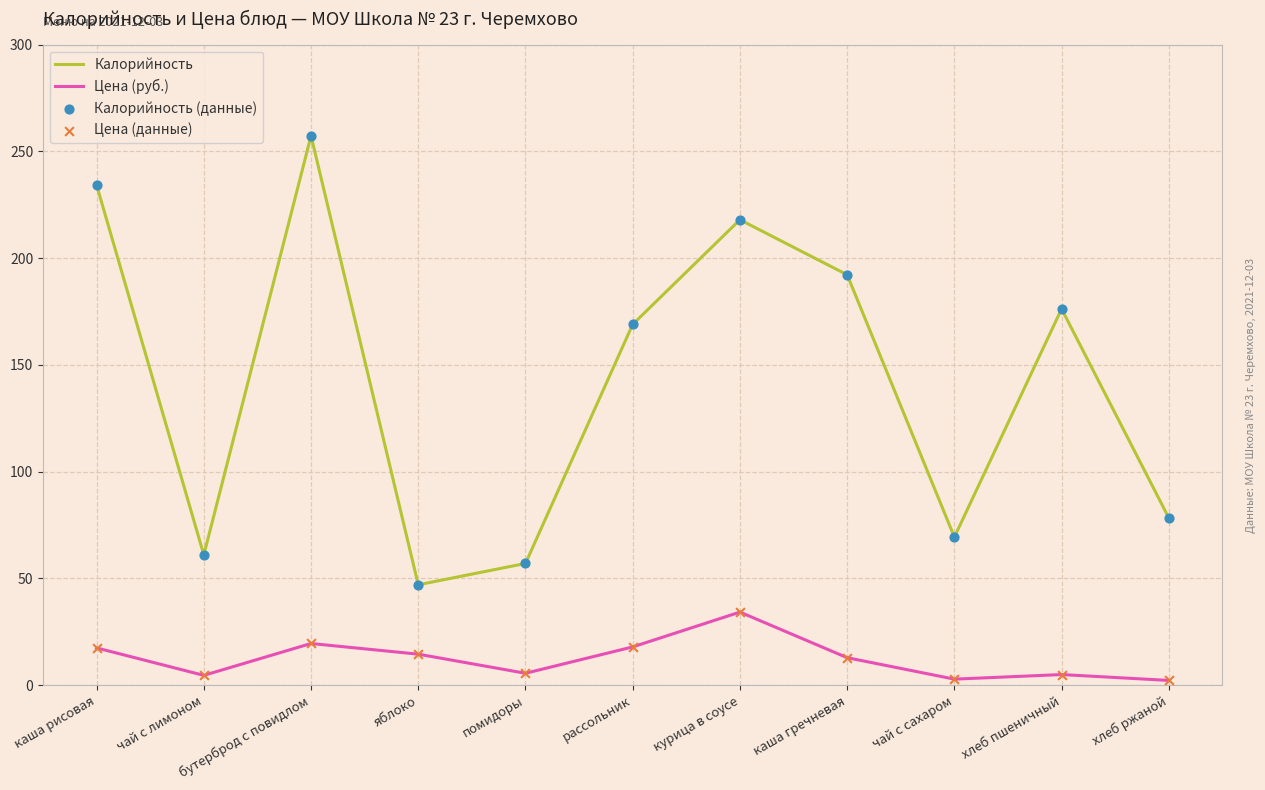

Which series has the widest spread of values?

Калорийность